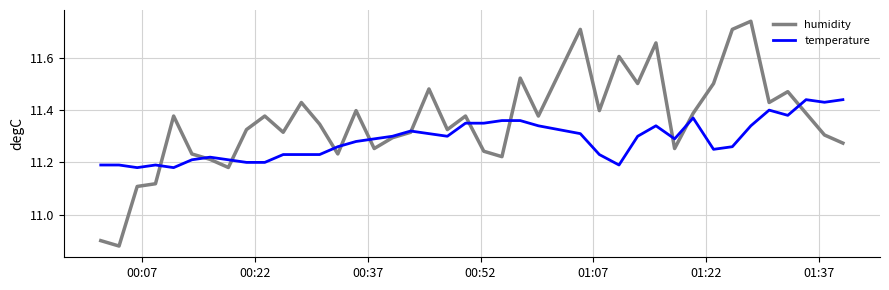

Which series has the largest total across all categories?

humidity